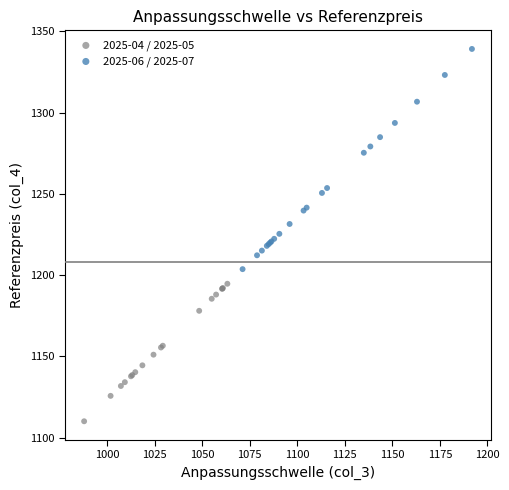

Which series has the largest Y range (max minus min)?

2025-06 / 2025-07